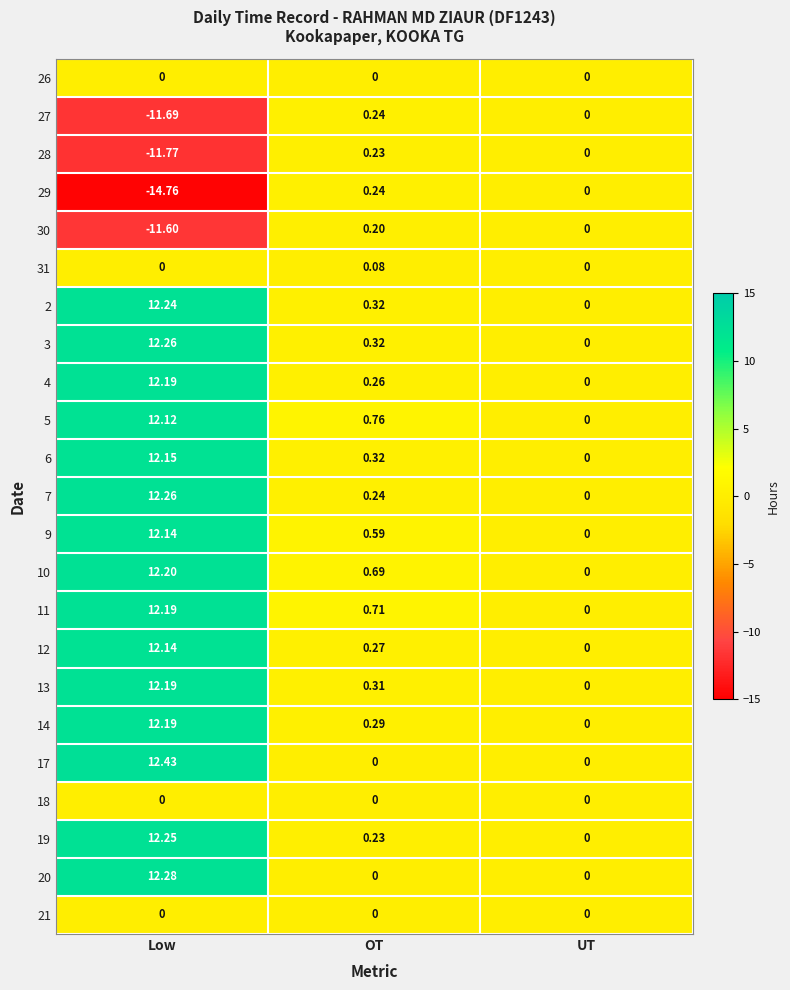

Where is 6 nearest to the value 6?

OT